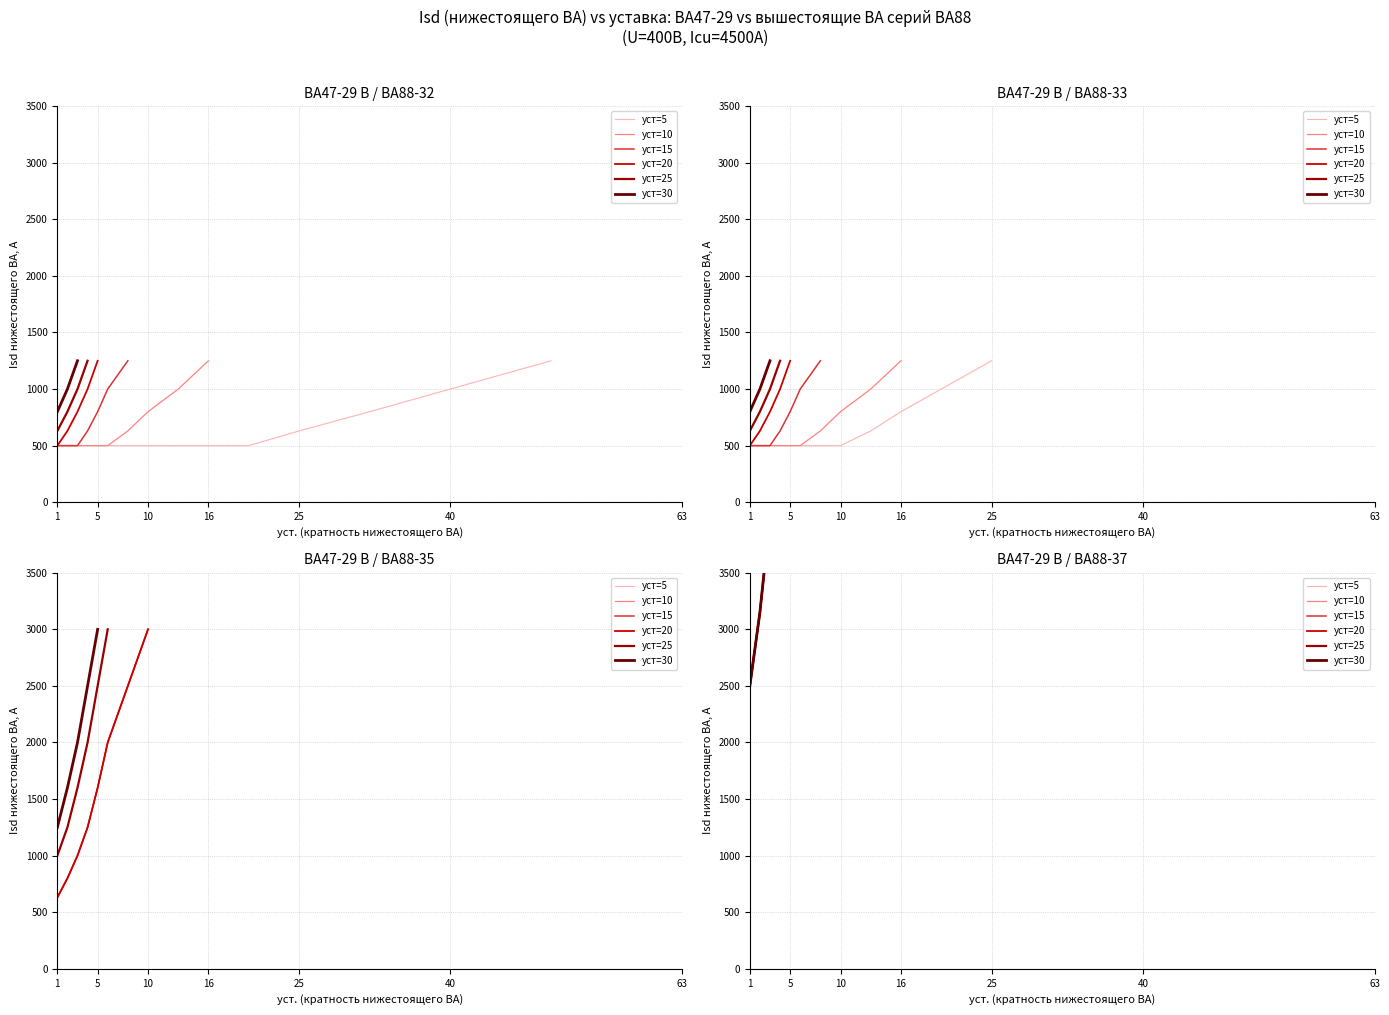

What is the value of the уст=15 point at the 1st from the left?

2500.0